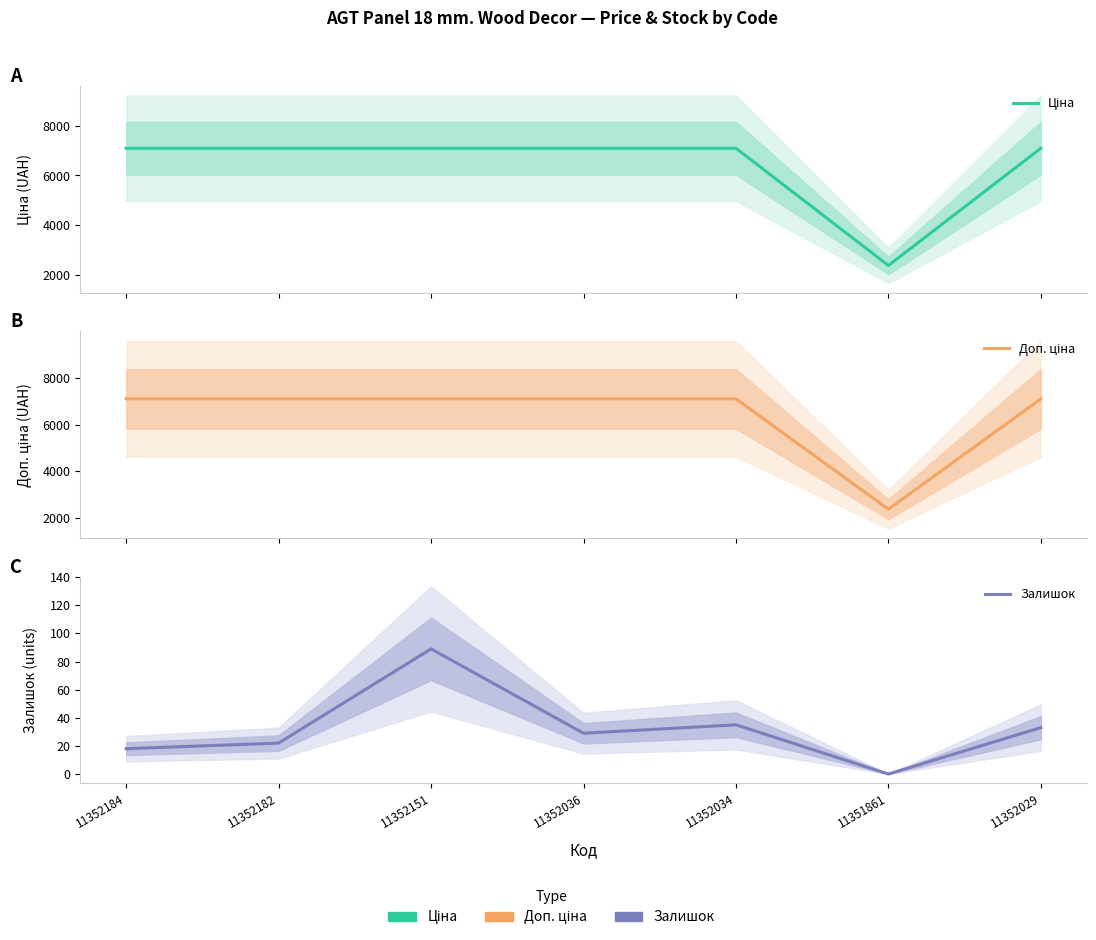

What is the maximum value for Ціна?

7098.8